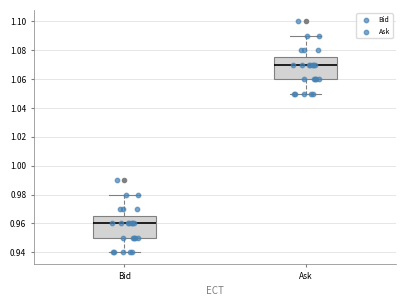

Where does the median line of the box for Ask sit on the y-axis? The values are not printed on the chart, so give them approximately, as read against the axis.

1.070